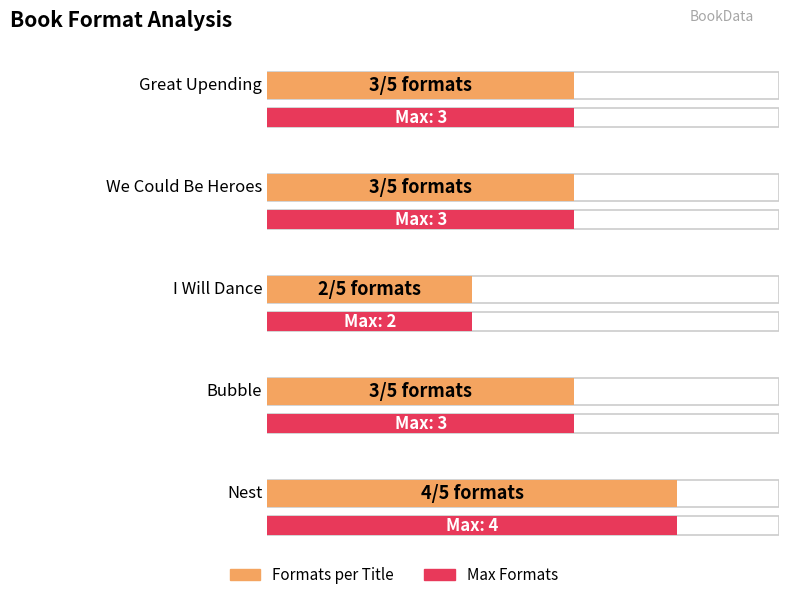

At which label is the value closest to 3?

Great Upending